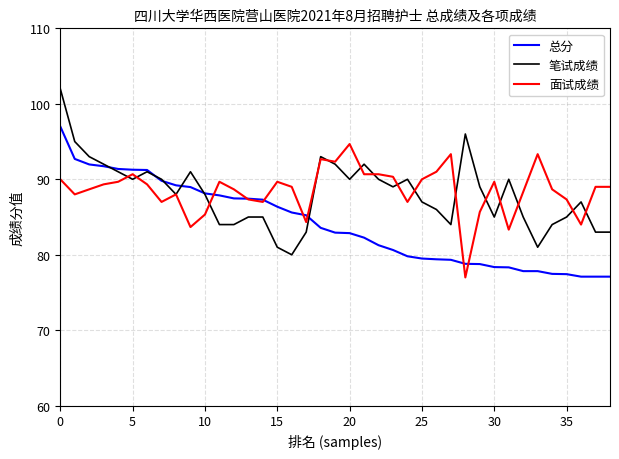

What is the greatest value displayed?

102.0